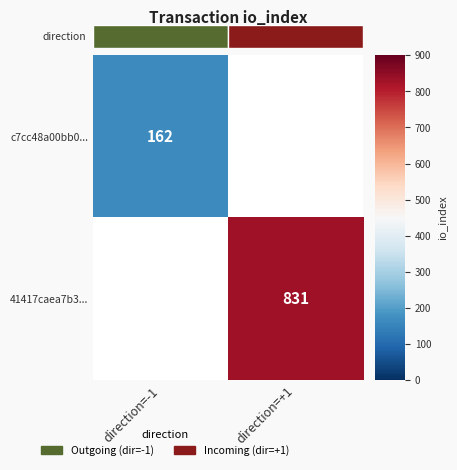

What is the minimum value shown in the chart?

162.0